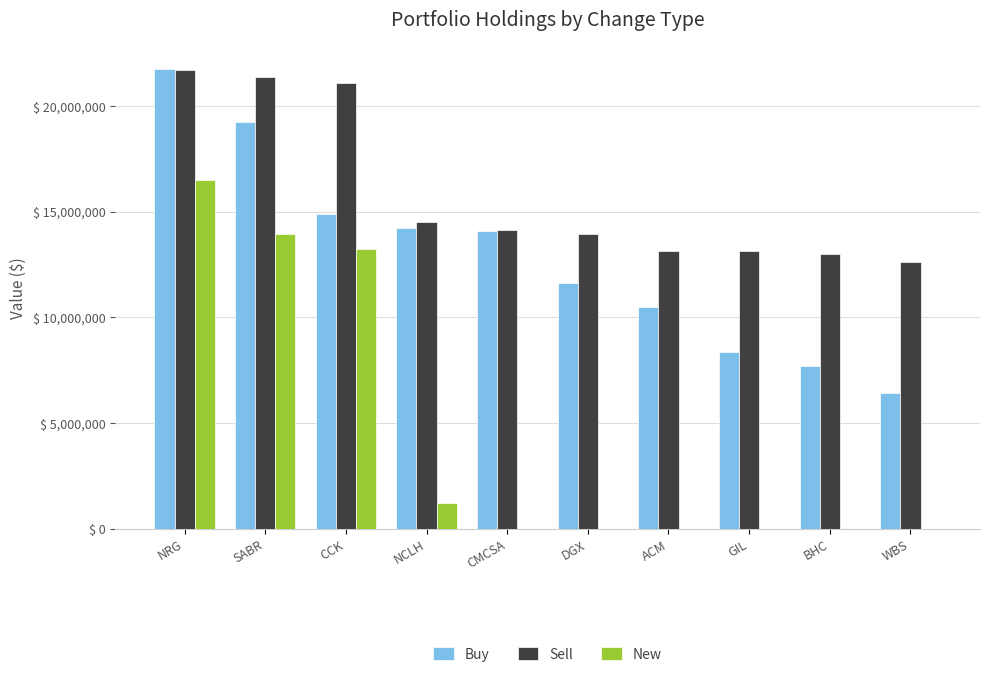

What is the sum of all Buy values?

128807000